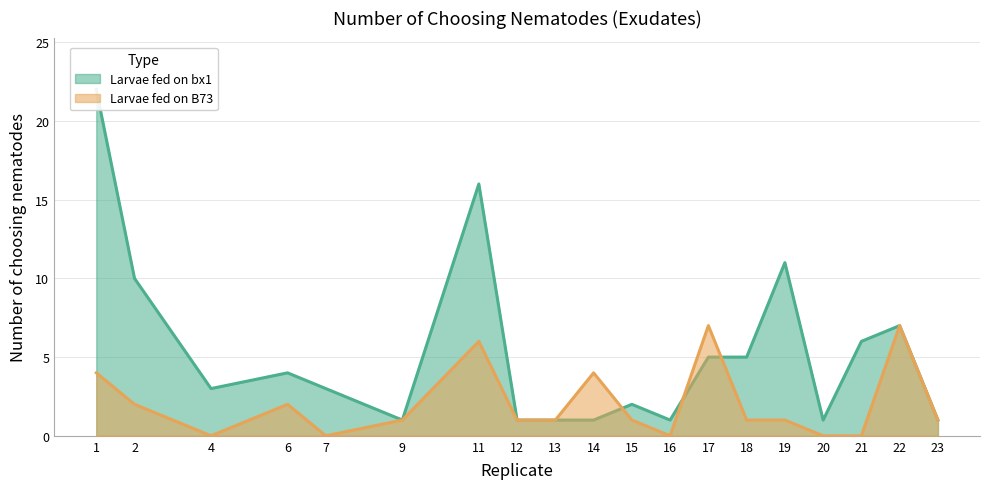

Where do Larvae fed on bx1 and Larvae fed on B73 first cross each other?

14 and 15